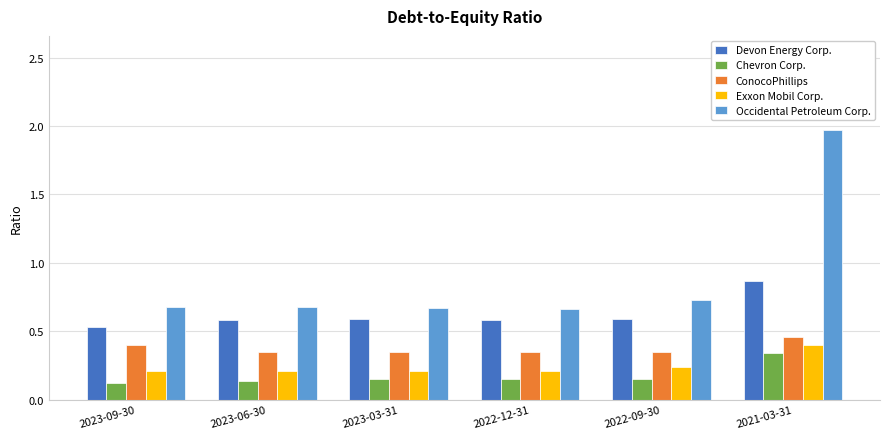

Count the Occidental Petroleum Corp. values in the range 0 to 1.

5